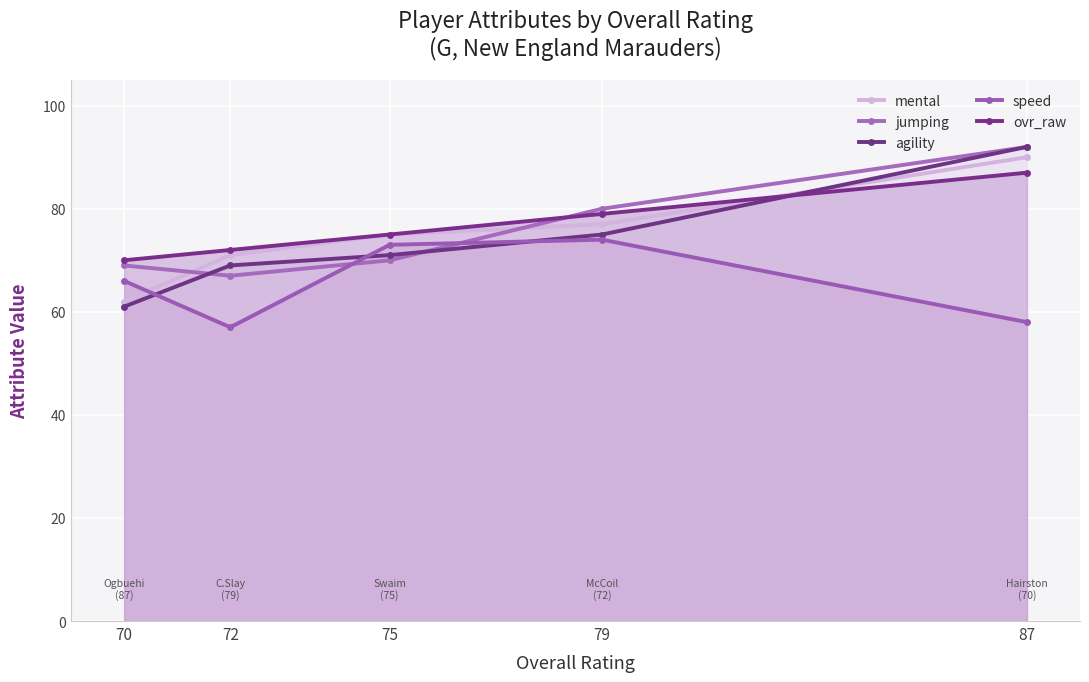

Rank the categories by jumping value from lowest to highest.

72, 70, 75, 79, 87